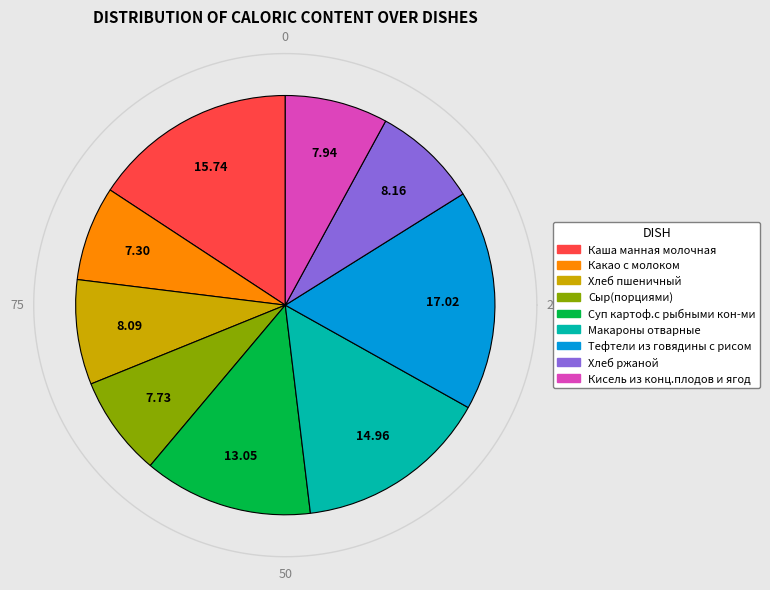

The Какао с молоком slice represents 7% of the pie. True or false?

True